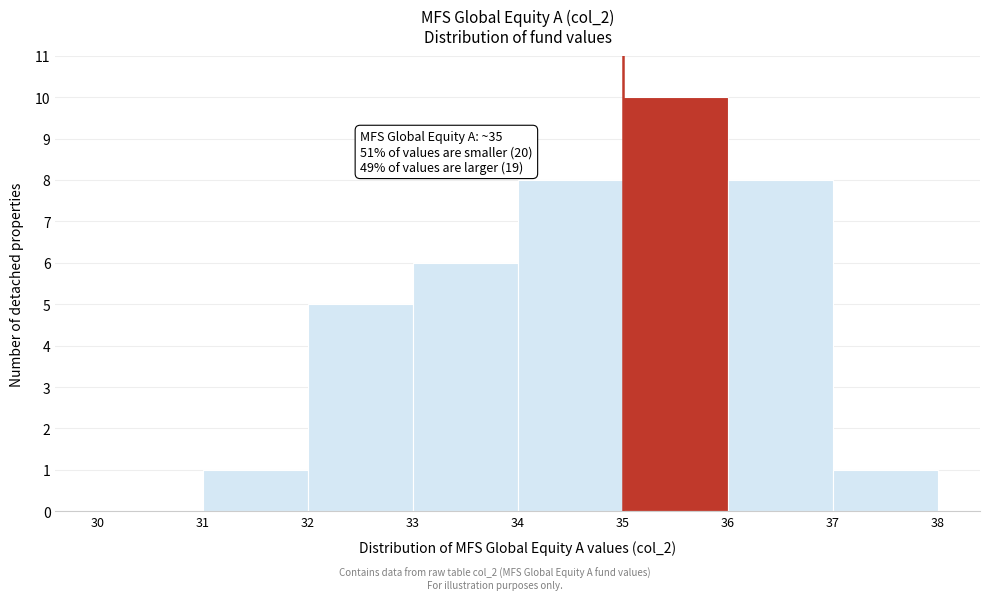

Over which range of the x-axis is the bar tallest?

35 to 36